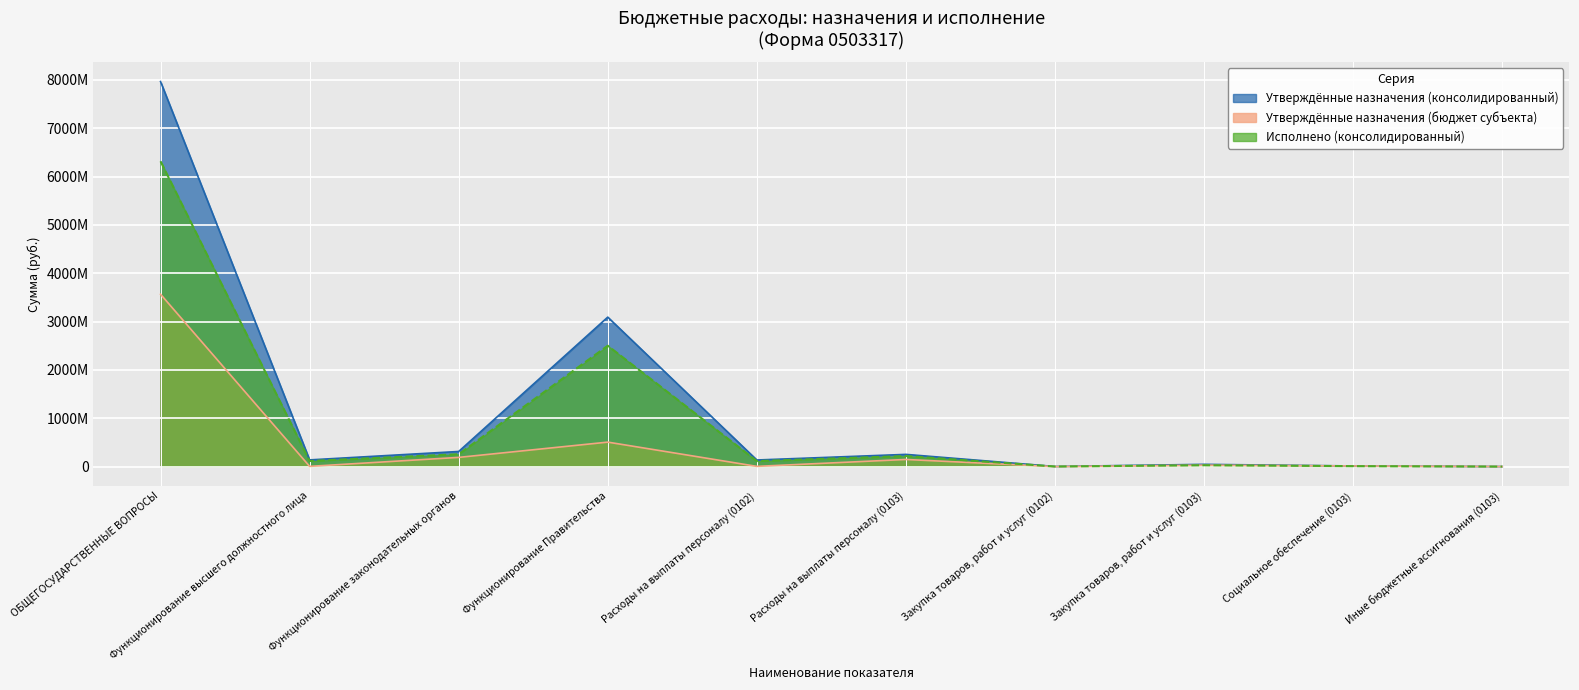

Which series has the largest total across all categories?

Утверждённые назначения (консолидированный)